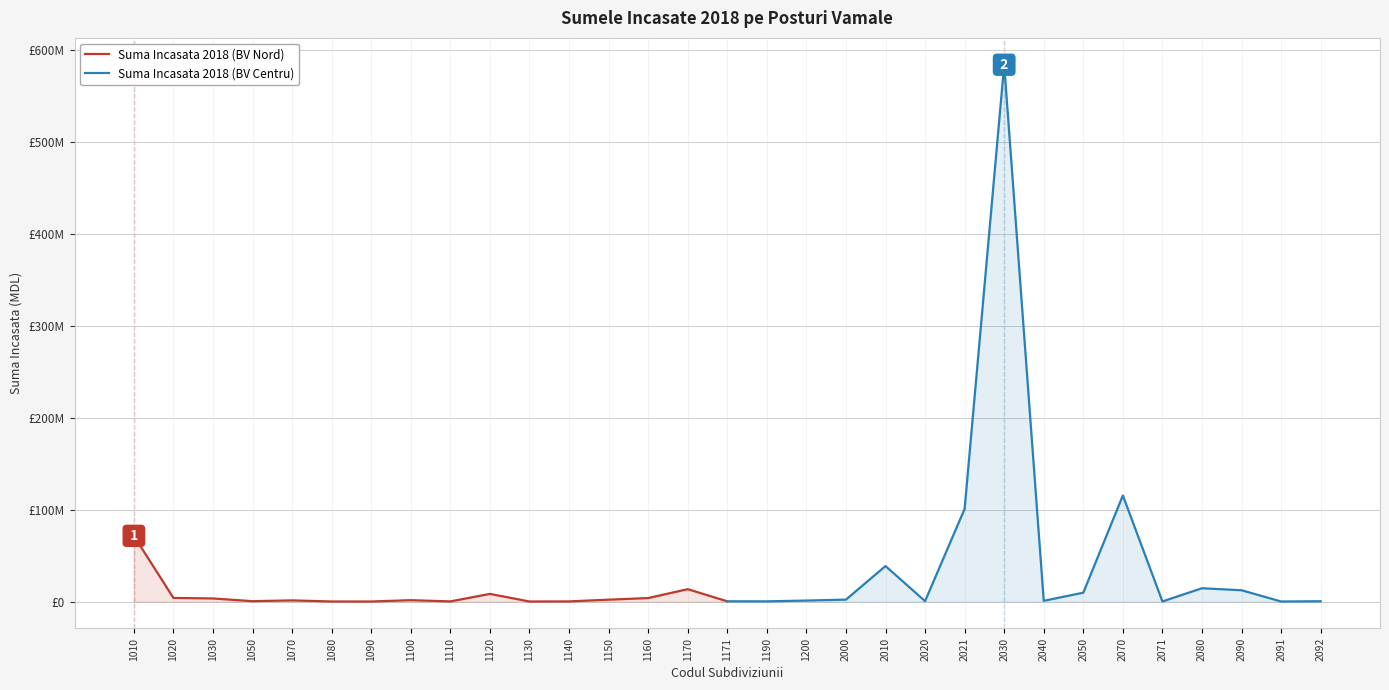

What is the lowest value of the Suma Incasata 2018 (BV Centru) series?

18286.0